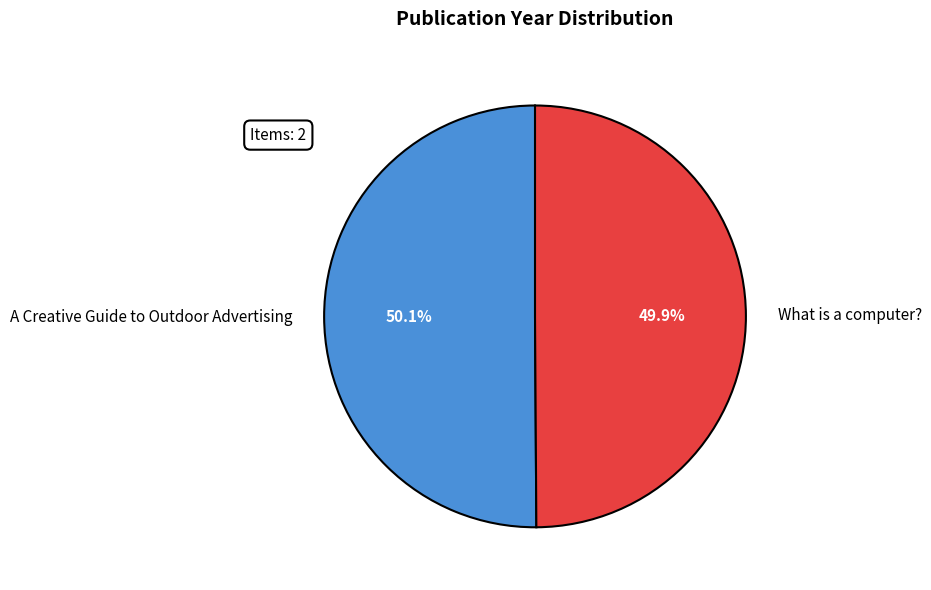

What percentage is NOT represented by What is a computer??

50.1%